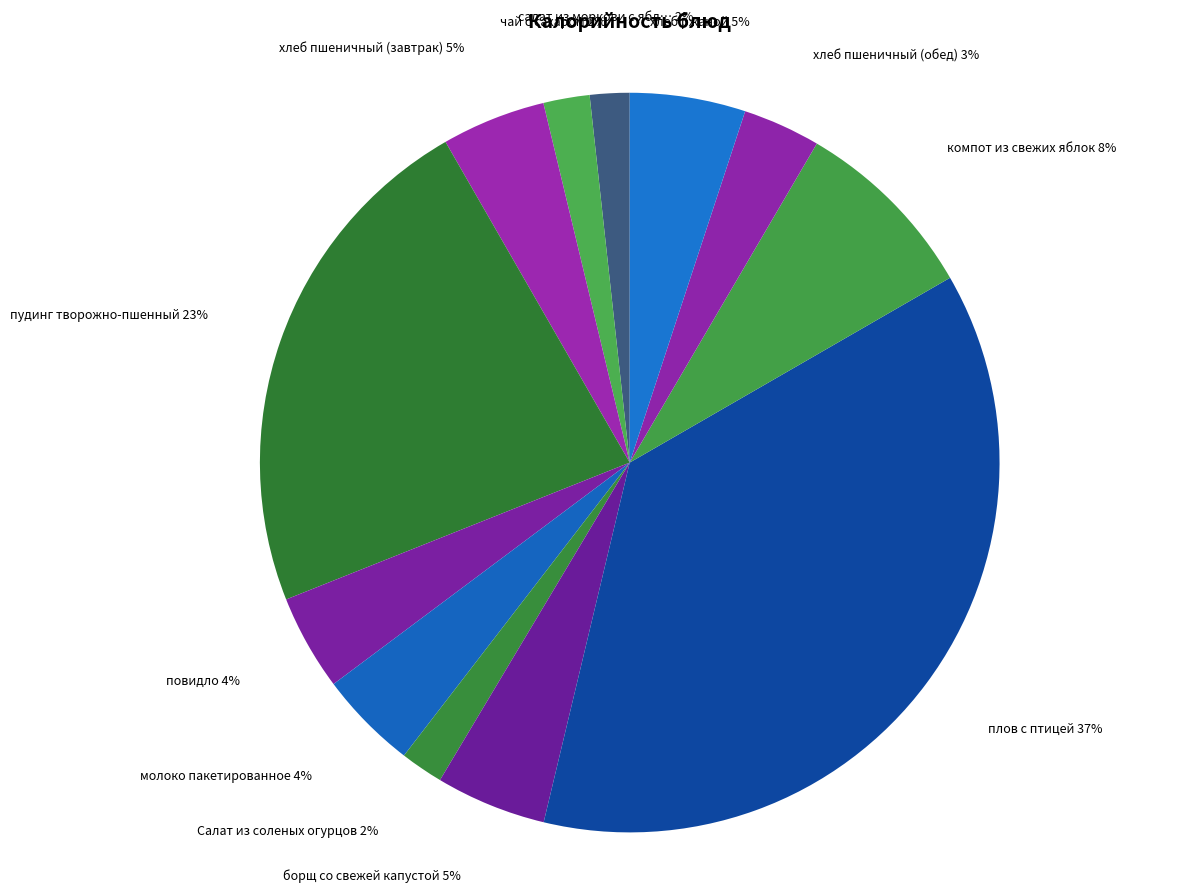

To the nearest percent, what is the difference between the largest and smallest slice percentages?

35%